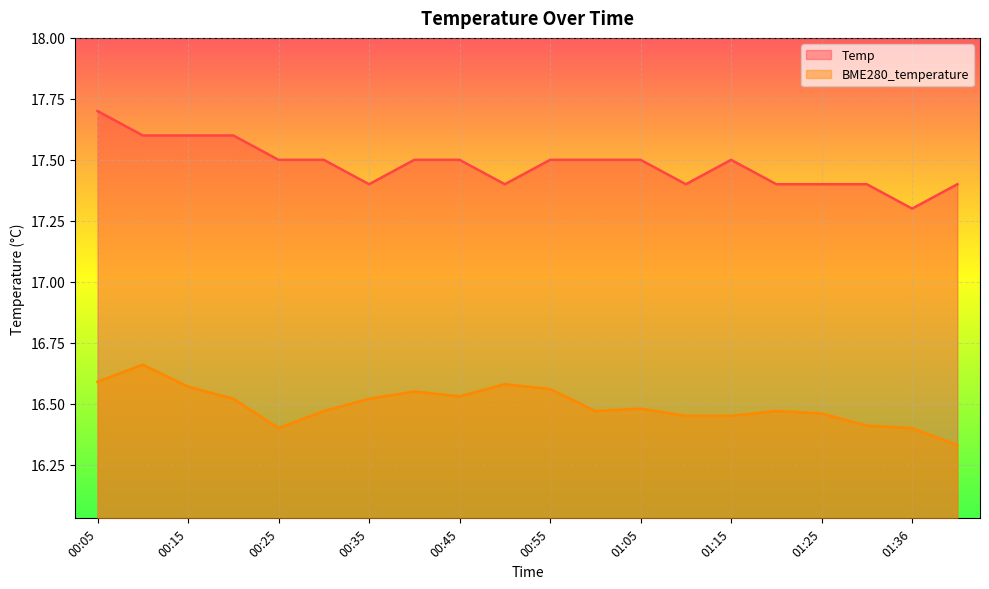

How many lines are shown in the chart?

2